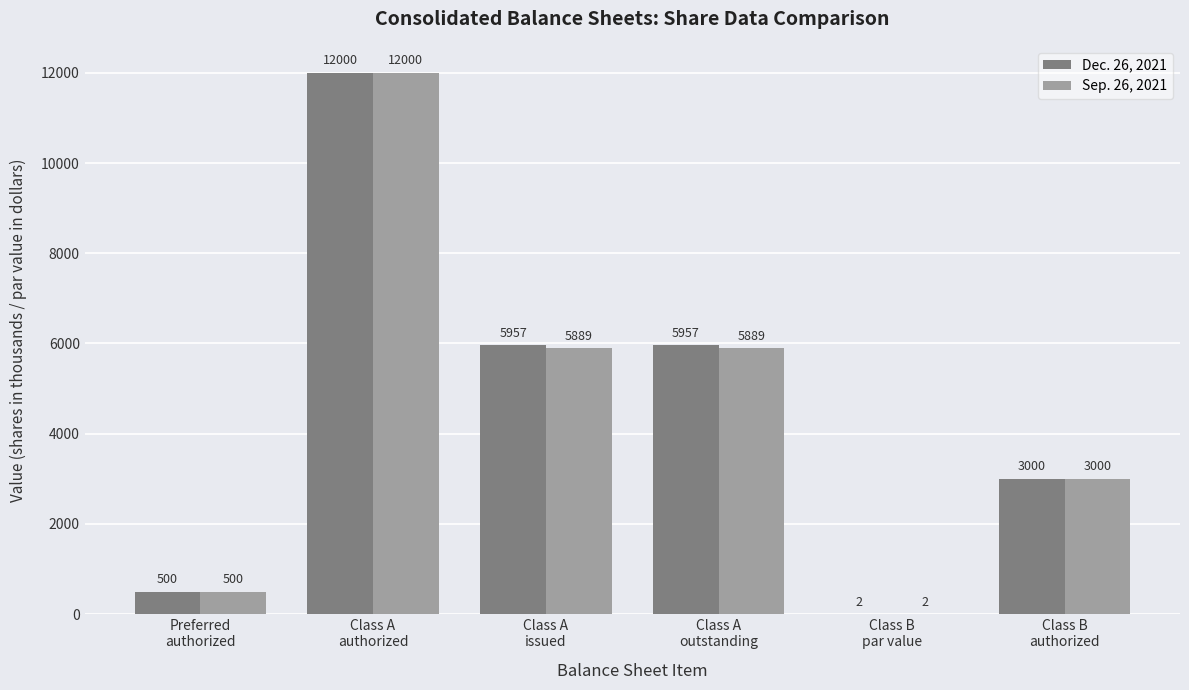

What is the difference between the Dec. 26, 2021 values at Class A
issued and Class B
authorized?

2957